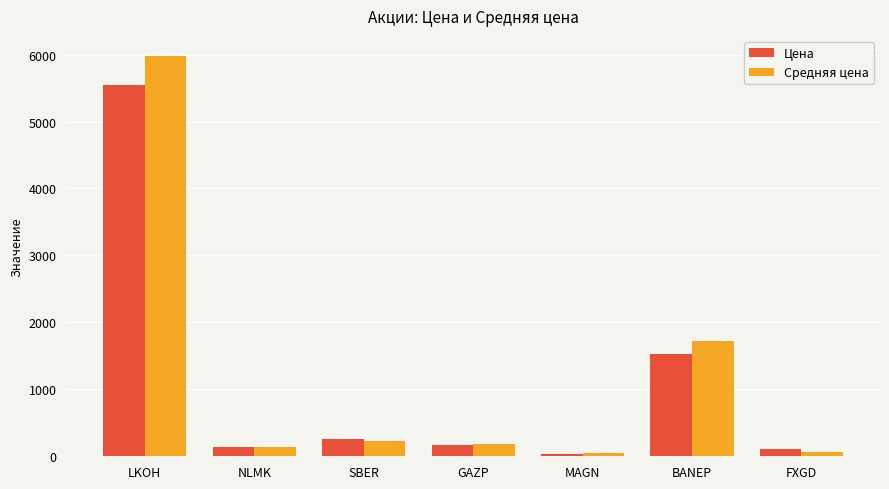

What is the average value of the Средняя цена series?

1194.4